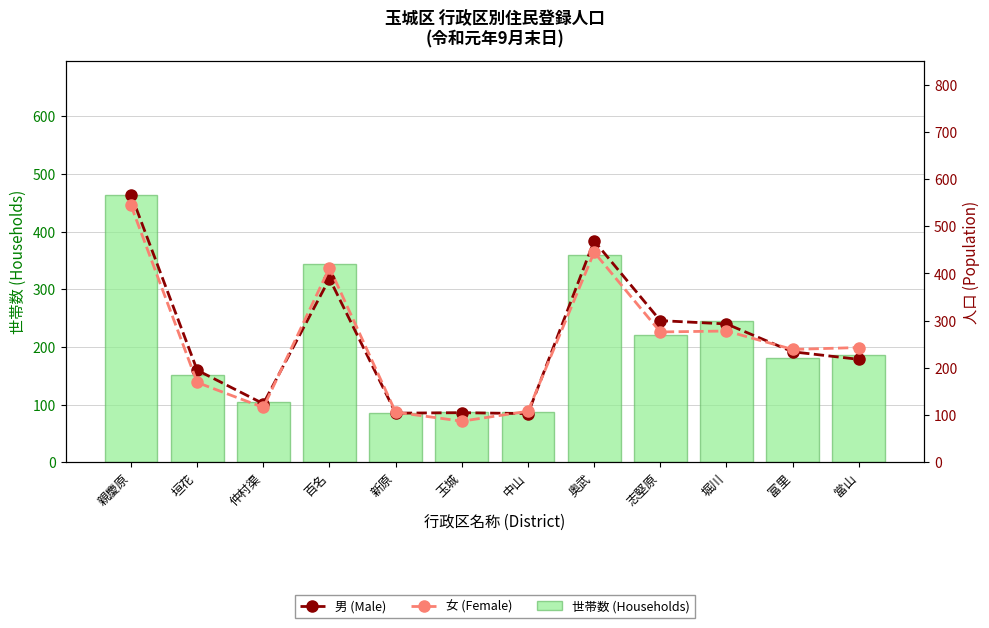

What are all the series names shown in the legend?

世帯数 (Households), 男 (Male), 女 (Female)